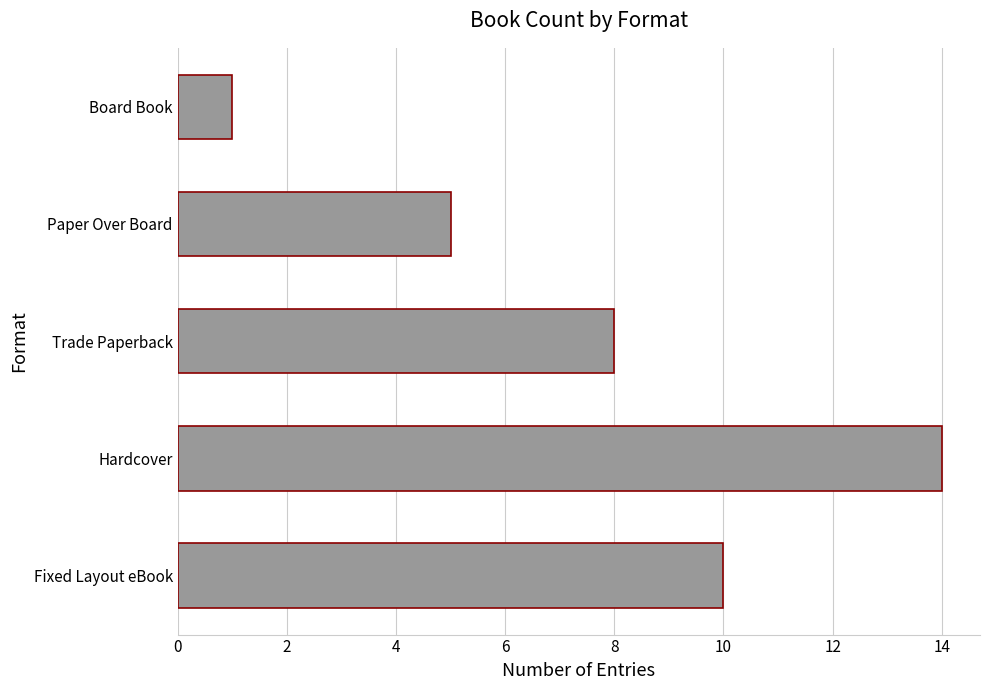

Reading bottom to top, transcribe all the data shown in this chart.

Fixed Layout eBook=10	Hardcover=14	Trade Paperback=8	Paper Over Board=5	Board Book=1